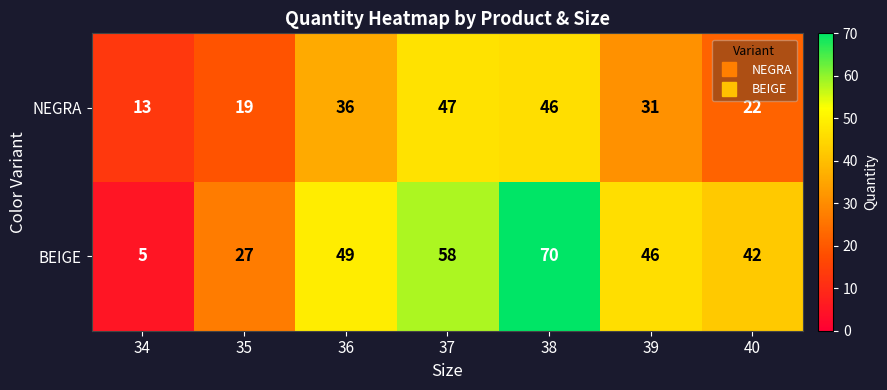

Where does the NEGRA series first go above 31?

36